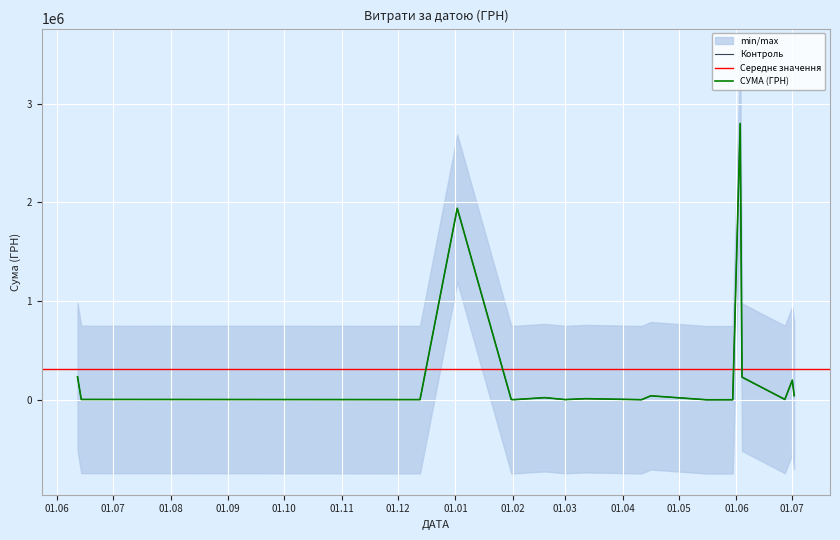

At which category does the data reach its first local valley?

2